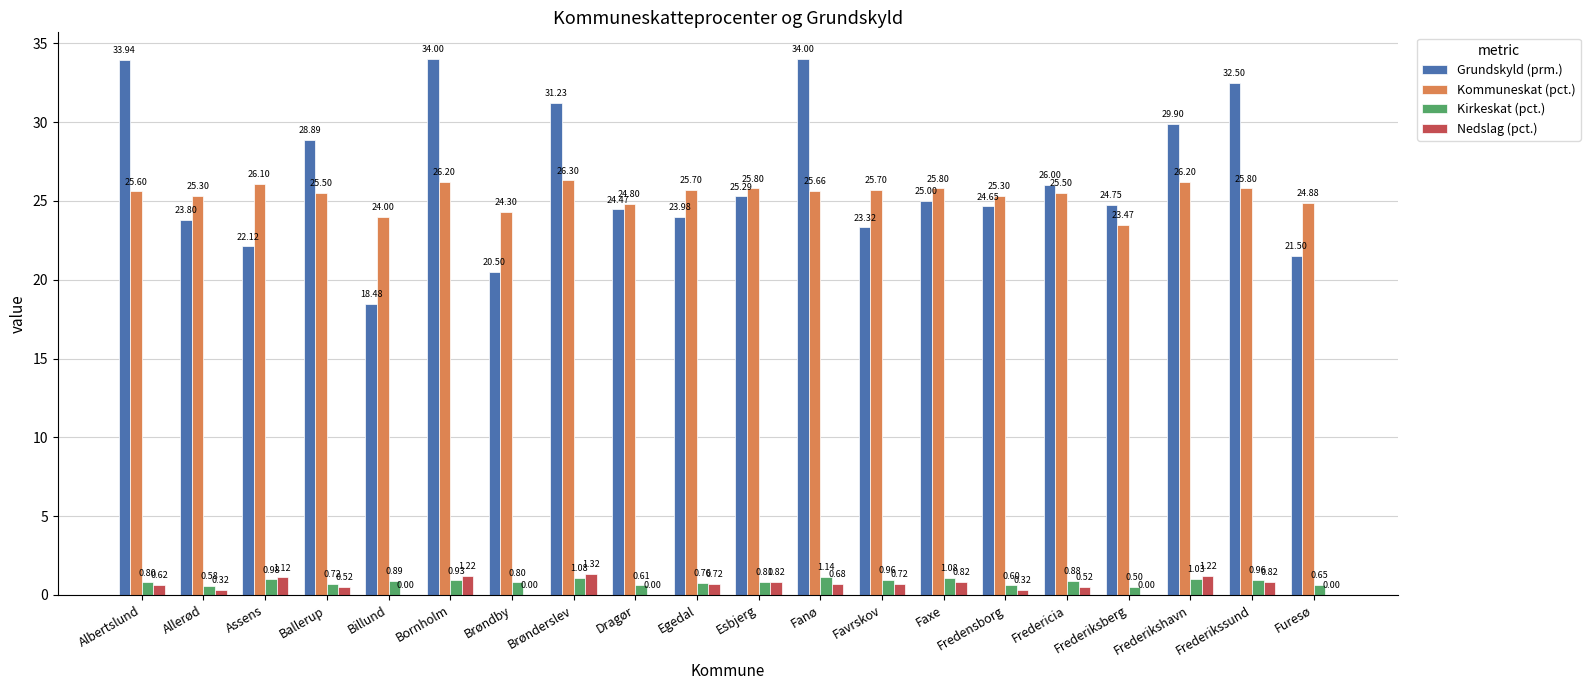

Is the value of Kirkeskat (pct.) at Albertslund greater than the value of Kommuneskat (pct.) at Allerød?

No